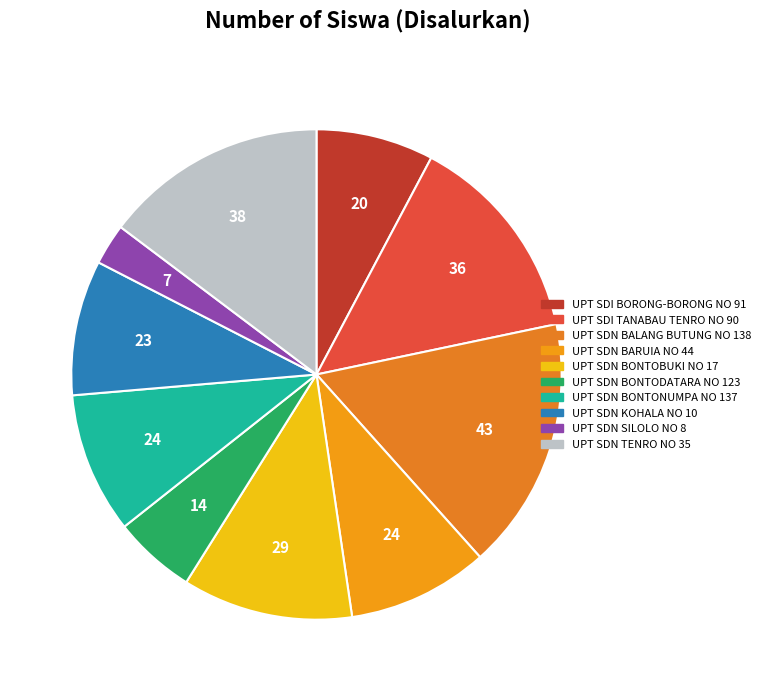

Count the number of slices in the pie.

10